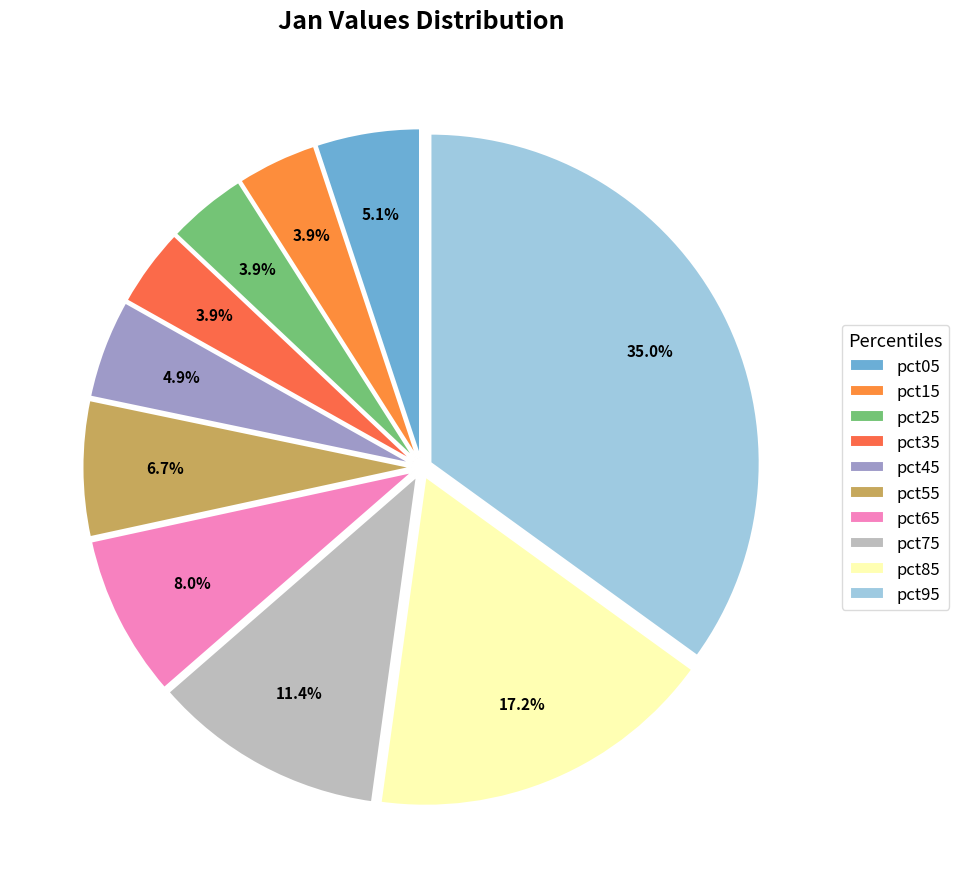

True or false: pct35 accounts for 4% of the total.

True